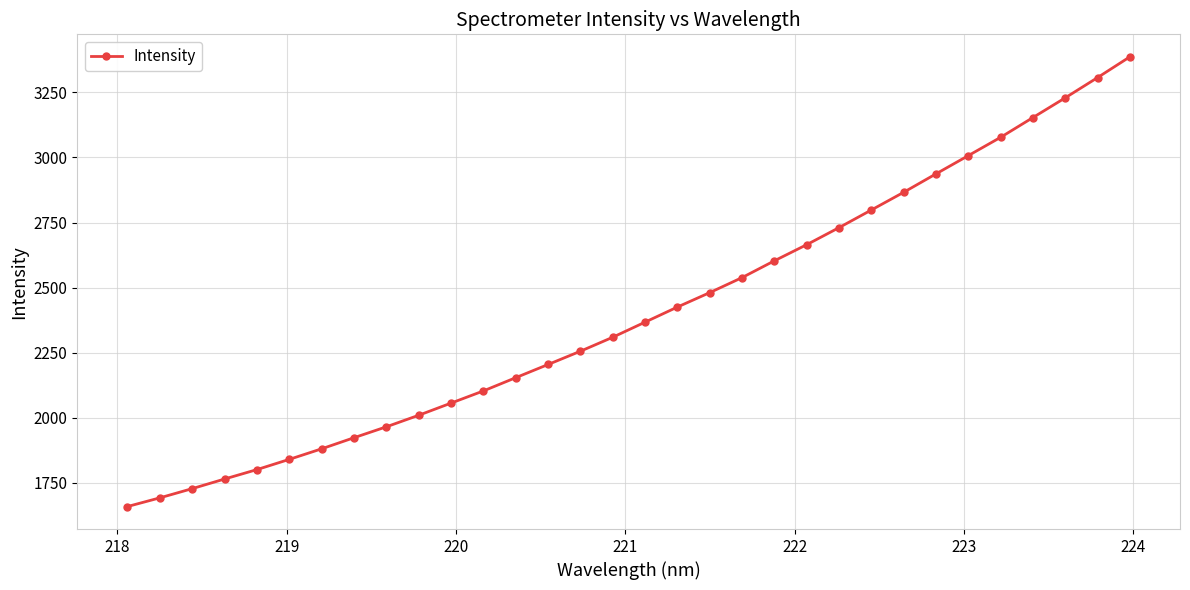

What is the value of the 25th point from the left?

2866.4